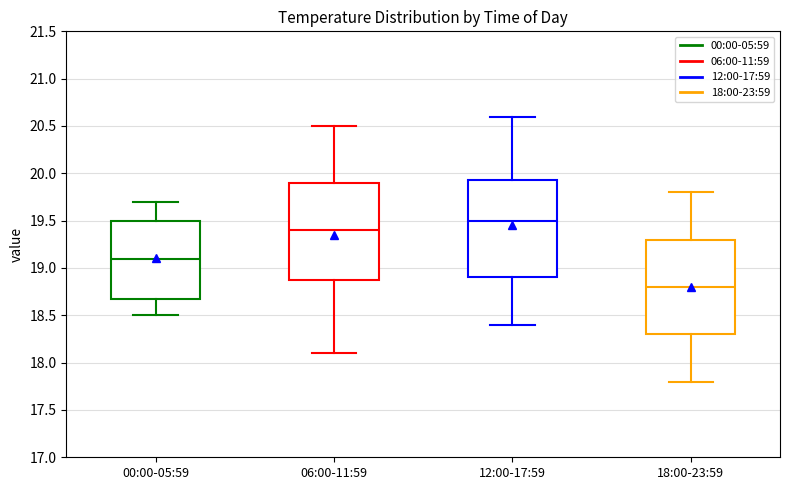

Which box's median line is the lowest?

18:00-23:59